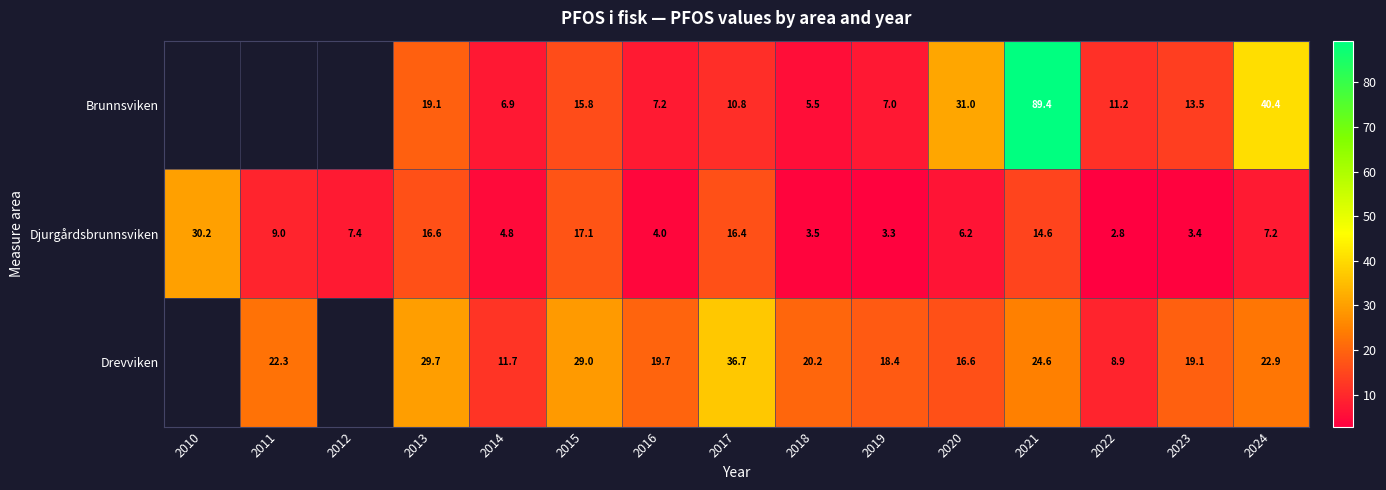

What is the difference between the maximum and minimum values in the Djurgårdsbrunnsviken series?

27.4